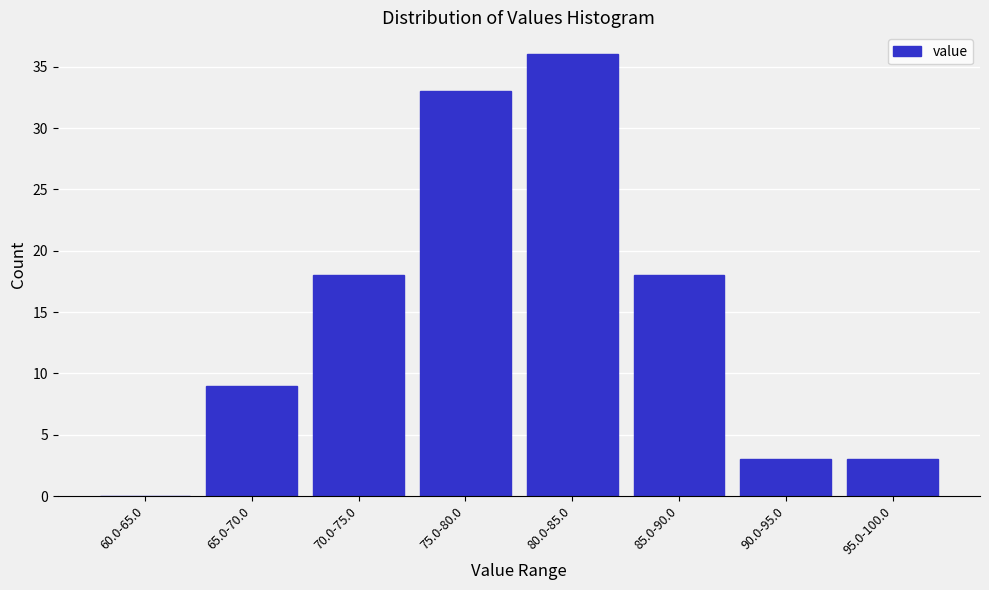

Reading left to right, list all the values displayed in this chart.

60.0-65.0=0	65.0-70.0=9	70.0-75.0=18	75.0-80.0=33	80.0-85.0=36	85.0-90.0=18	90.0-95.0=3	95.0-100.0=3